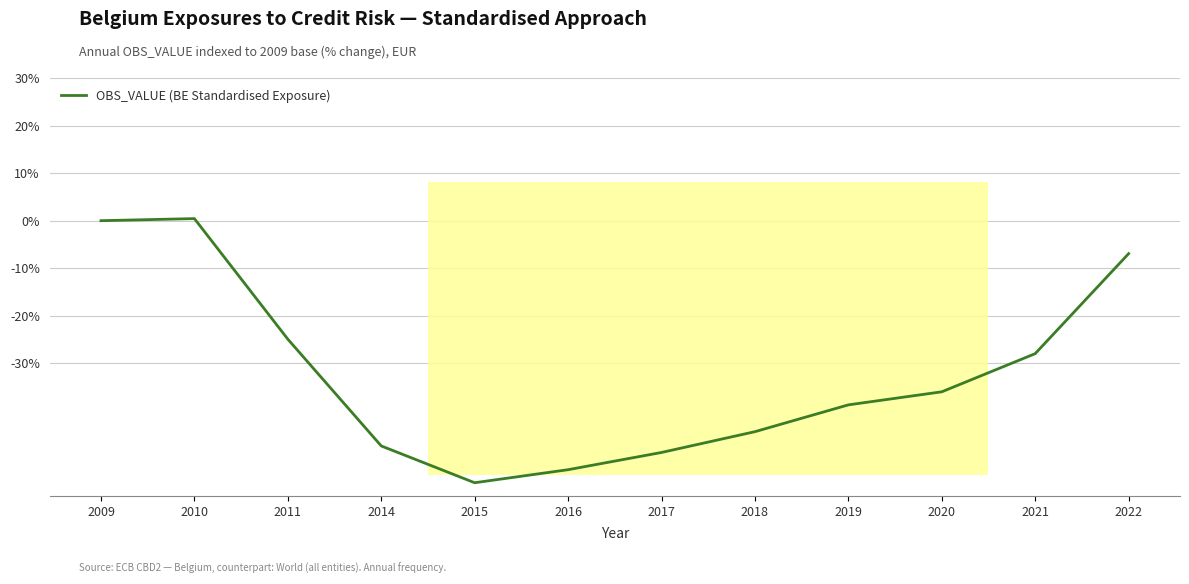

Where does the data first go above -35?

2009